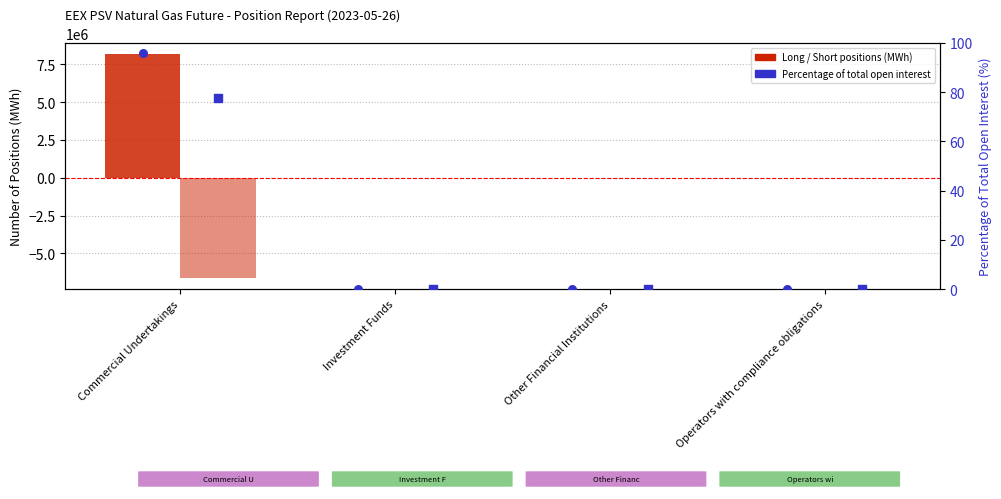

Which series reaches the minimum Y coordinate?

Short